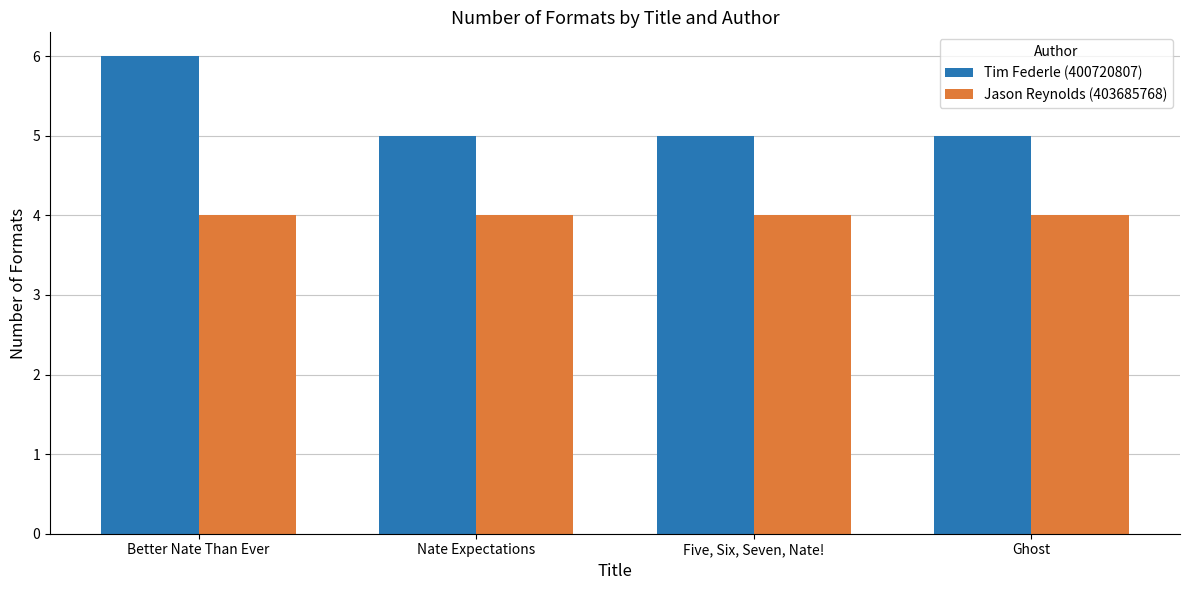

Is the value of Tim Federle (400720807) at Five, Six, Seven, Nate! greater than the value of Jason Reynolds (403685768) at Better Nate Than Ever?

Yes